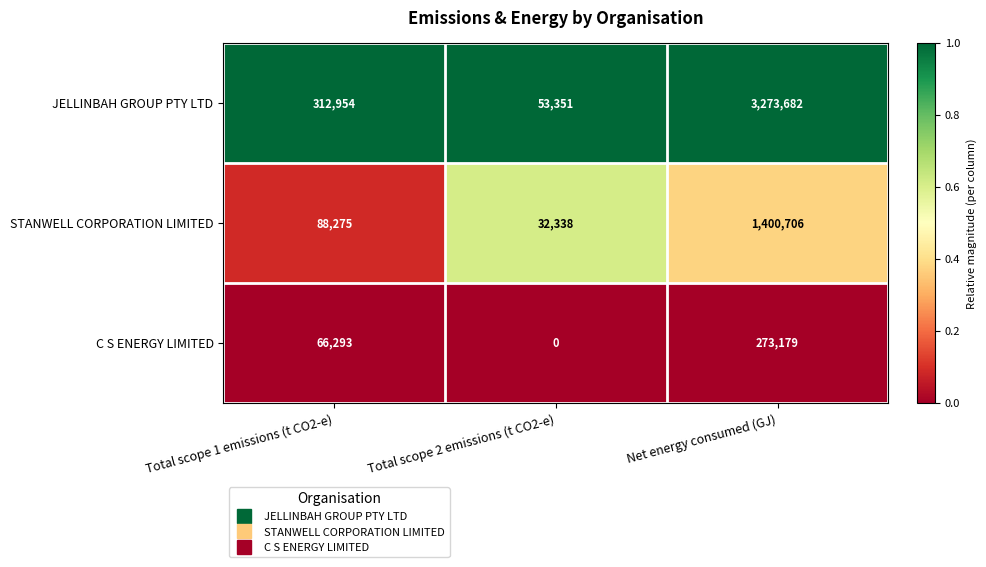

Which series has the largest total across all categories?

JELLINBAH GROUP PTY LTD